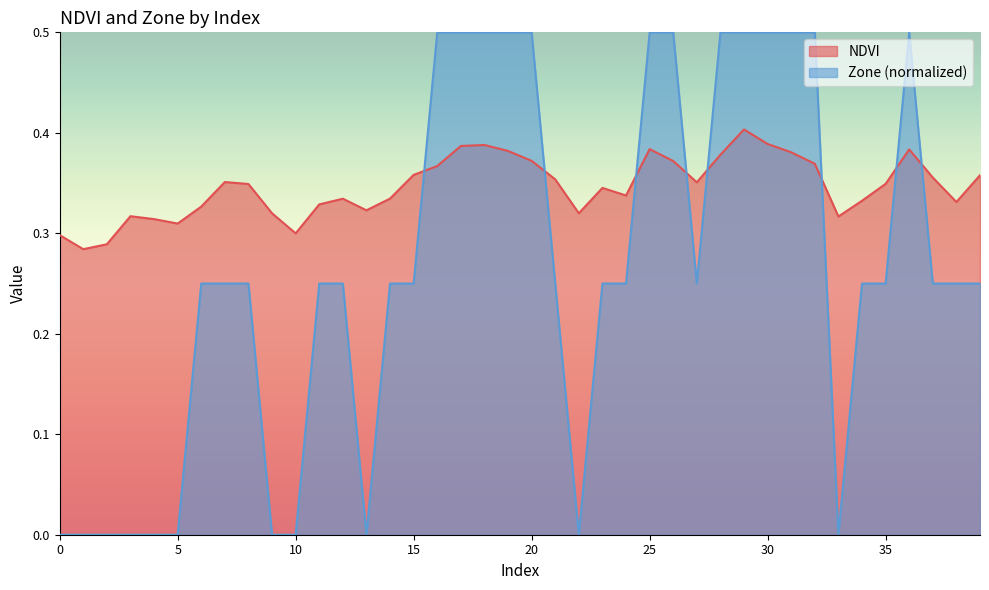

True or false: NDVI has more than 1 points higher than both neighbors.

True